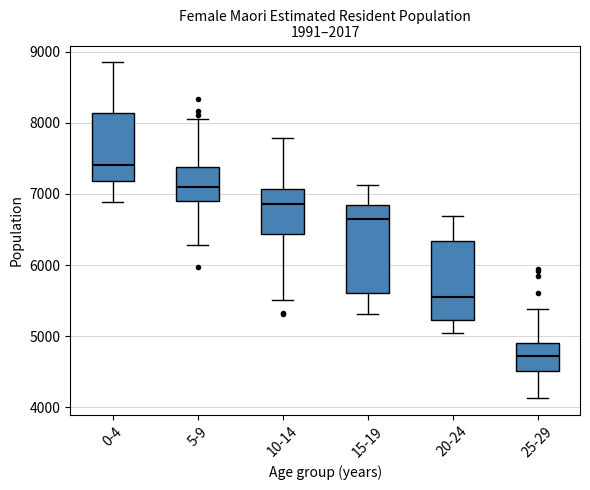

Which box has the lowest median line?

25-29